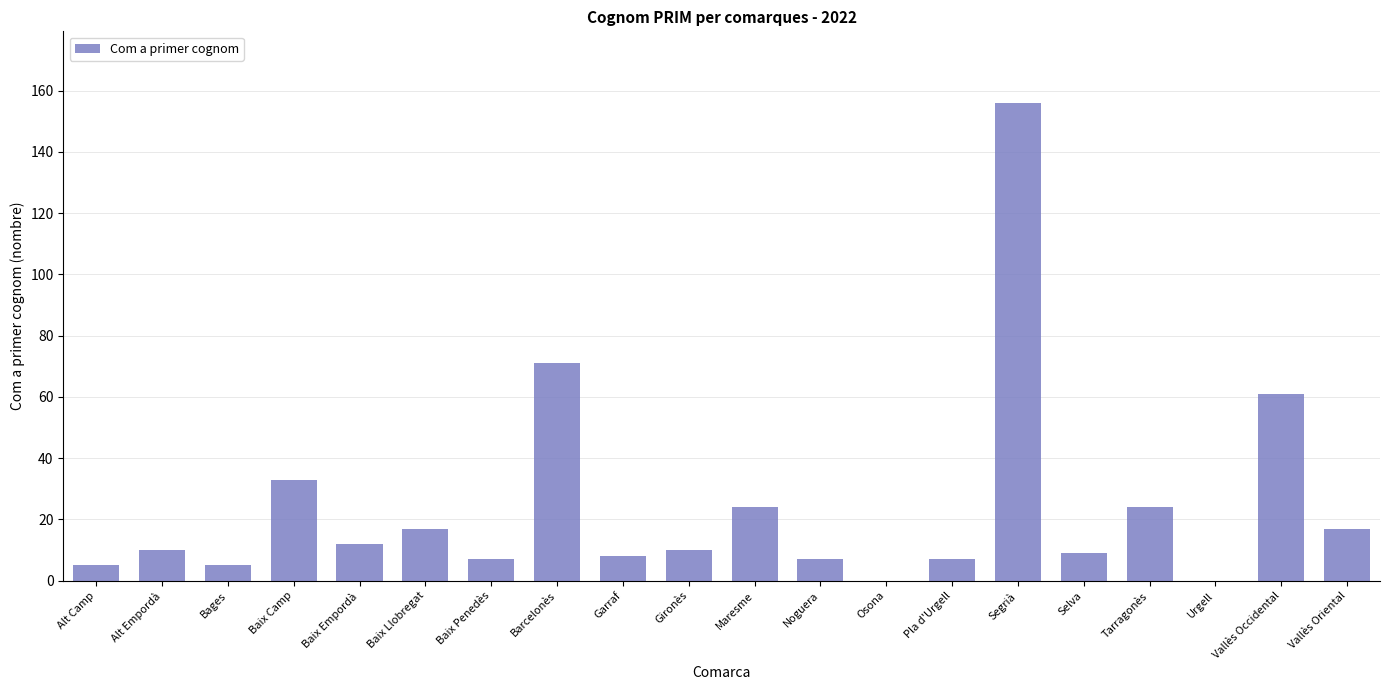

What is the sum of the values at Segrià and Alt Camp?

161